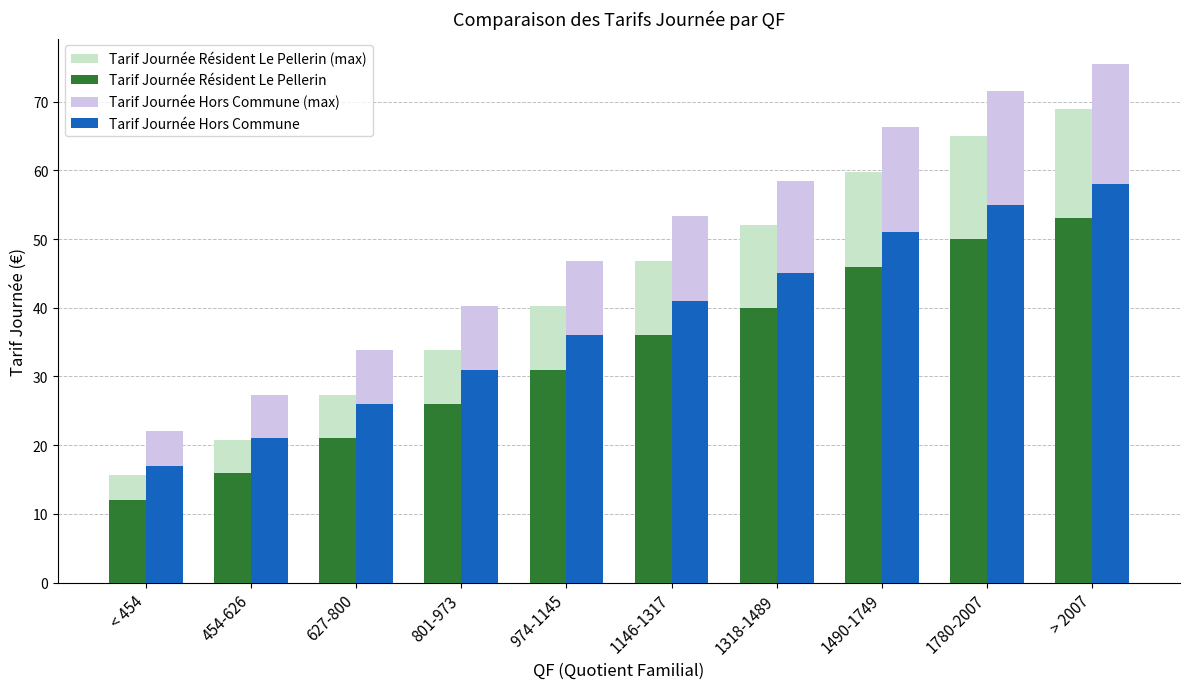

Read the Tarif Journée Hors Commune value at 801-973.

31.0